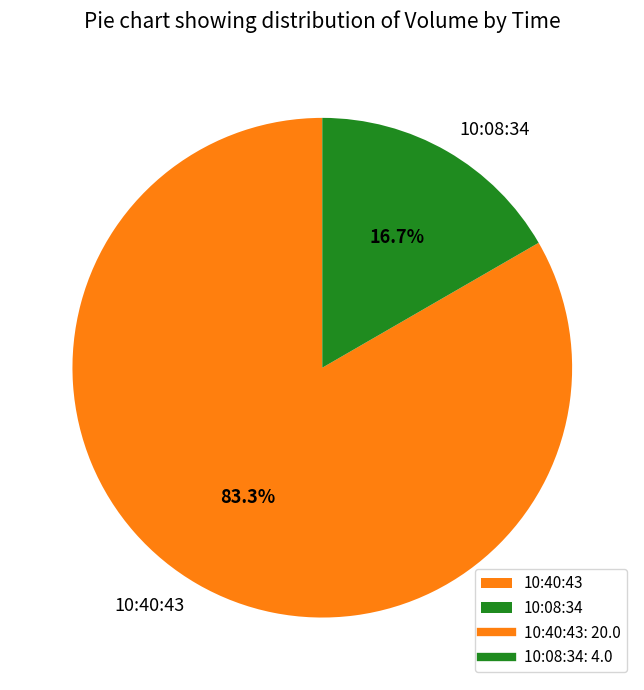

What percentage is NOT represented by 10:08:34?

83.3%